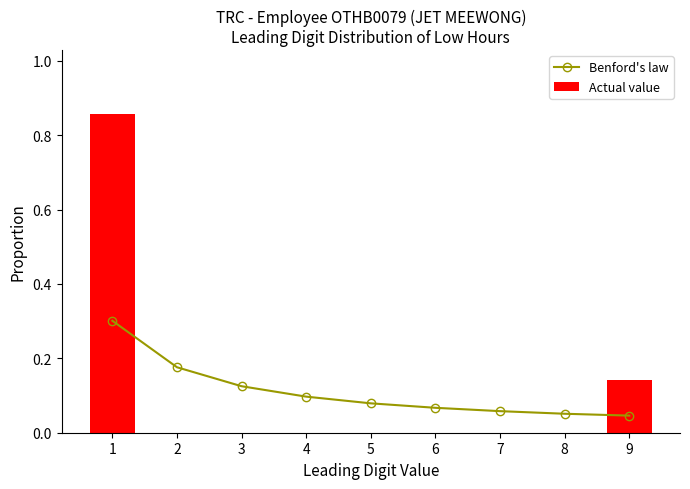

Reading left to right, what are all the values shown in this chart?

Benford's law: 0.3	0.2	0.1	0.1	0.1	0.1	0.1	0.1	0.0
Actual value: 0.9	0.0	0.0	0.0	0.0	0.0	0.0	0.0	0.1